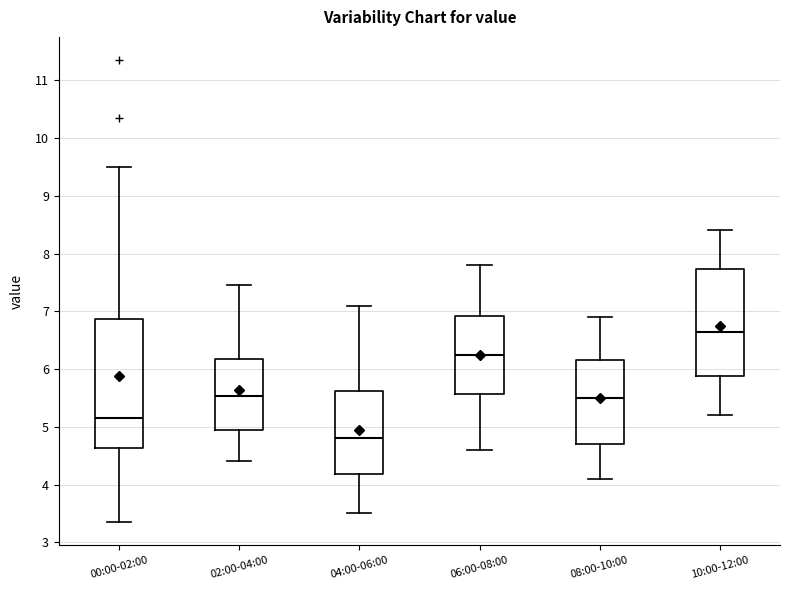

Reading left to right, read every box against the y-axis: the position of its median line, the range the box covers, and the ends of its whiskers. The values are not printed on the chart, so give them approximately, as read against the axis.

00:00-02:00: median 5.2, box 4.6 to 6.9, whiskers 3.4 to 9.5
02:00-04:00: median 5.5, box 4.9 to 6.2, whiskers 4.4 to 7.5
04:00-06:00: median 4.8, box 4.2 to 5.6, whiskers 3.5 to 7.1
06:00-08:00: median 6.3, box 5.6 to 6.9, whiskers 4.6 to 7.8
08:00-10:00: median 5.5, box 4.7 to 6.2, whiskers 4.1 to 6.9
10:00-12:00: median 6.7, box 5.9 to 7.7, whiskers 5.2 to 8.4